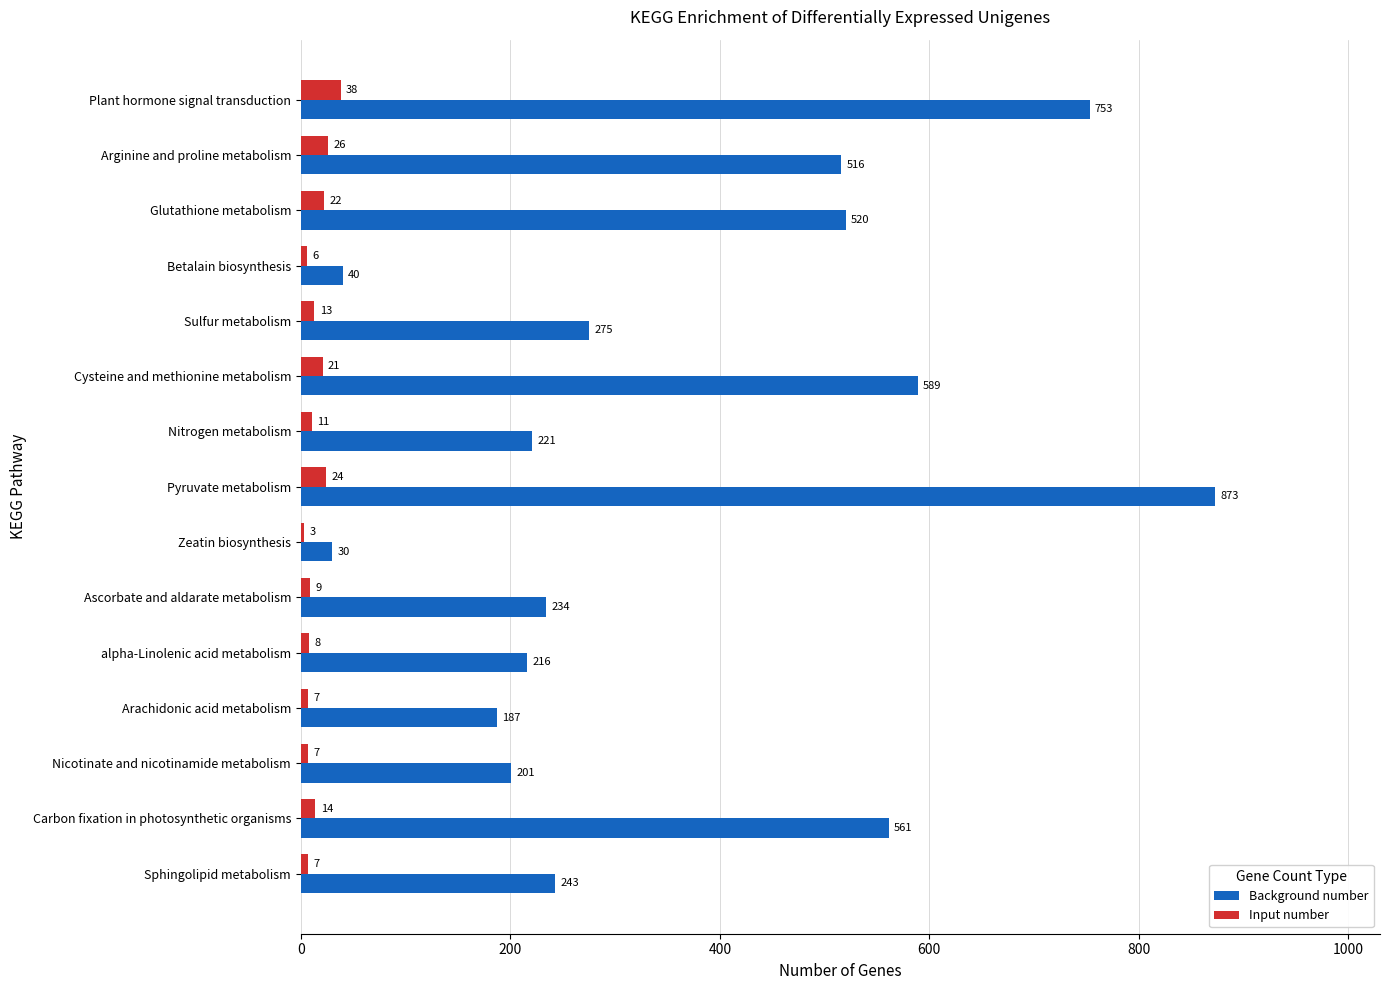

The value of Background number at Glutathione metabolism is 196. True or false?

False